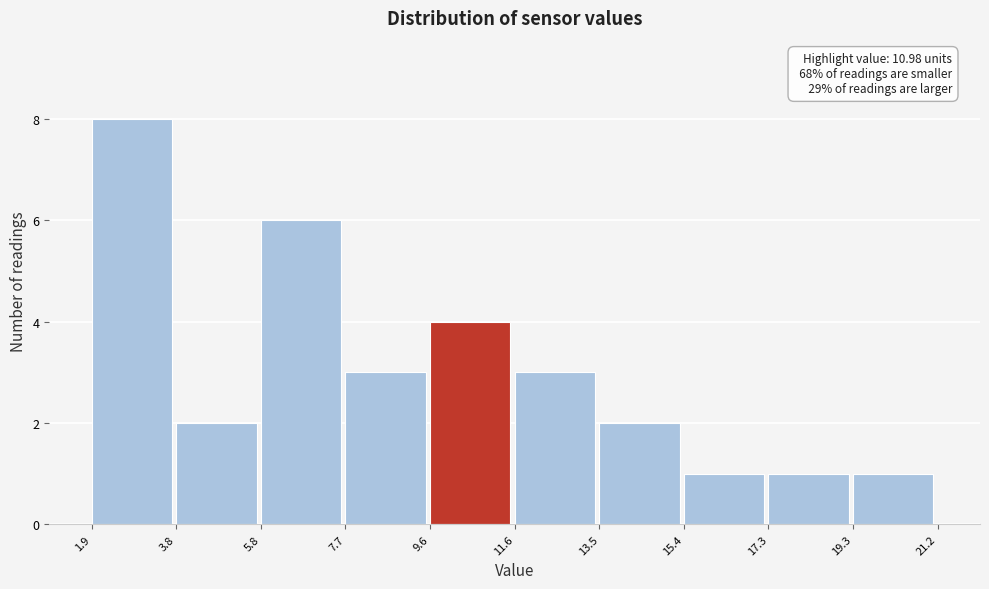

Over which range of the x-axis is the bar tallest?

1.9 to 3.8